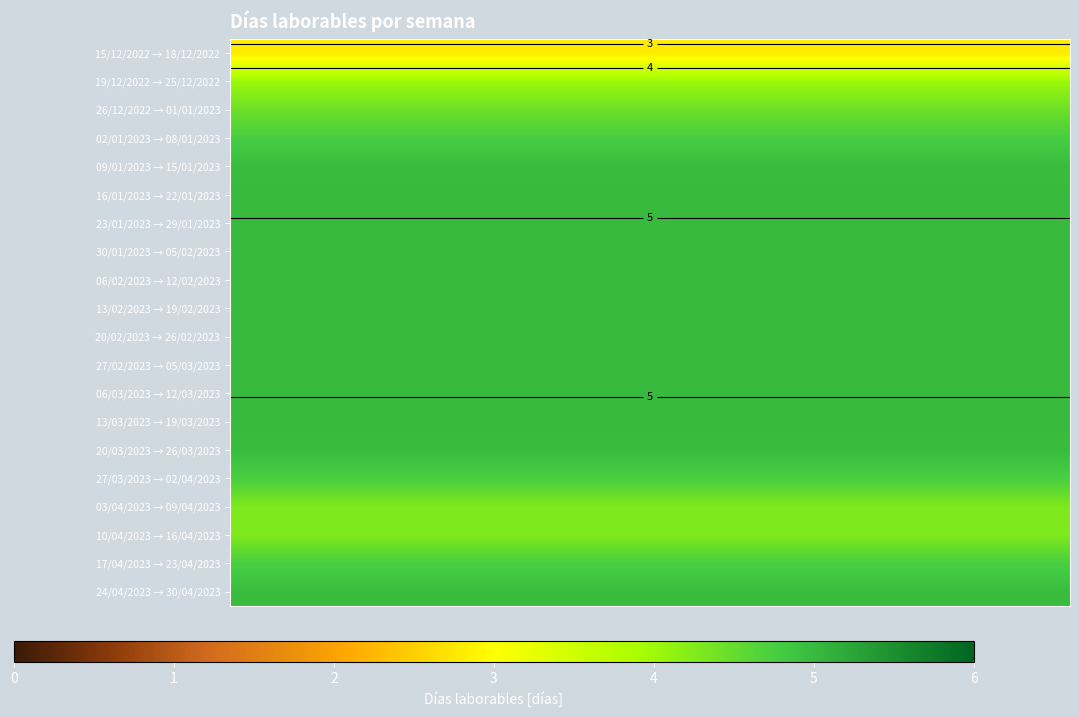

What is the average value of the 16/01/2023 → 22/01/2023 series?

5.0